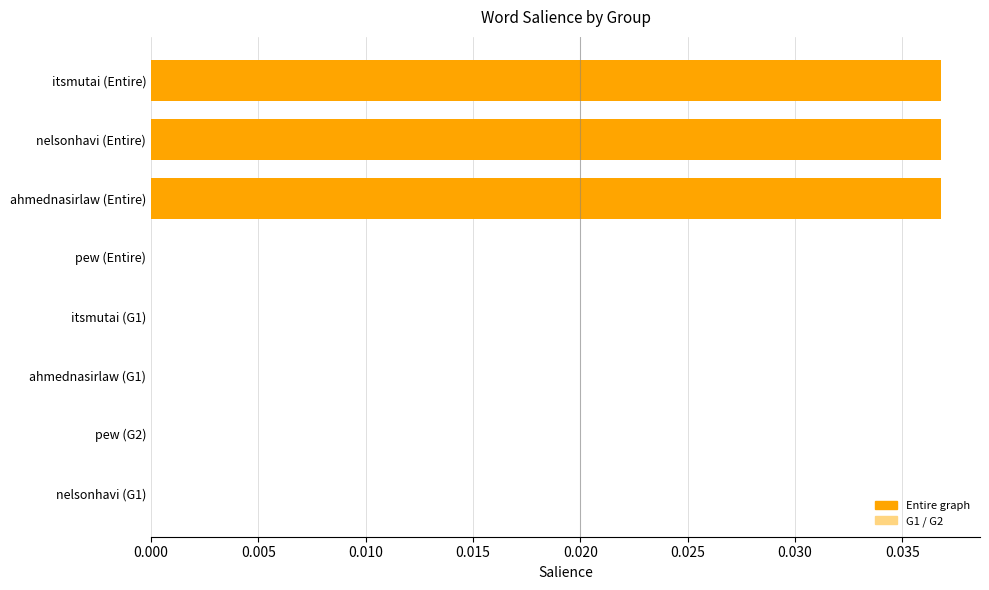

How many distinct data groups are displayed?

1